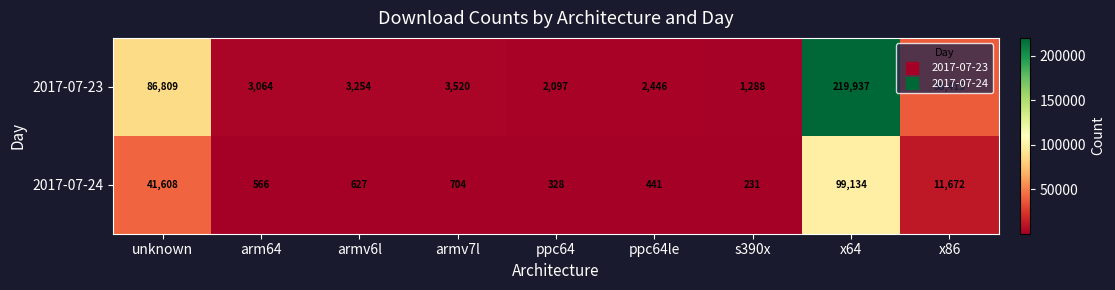

Rank the series at ppc64 from highest to lowest value.

2017-07-23, 2017-07-24